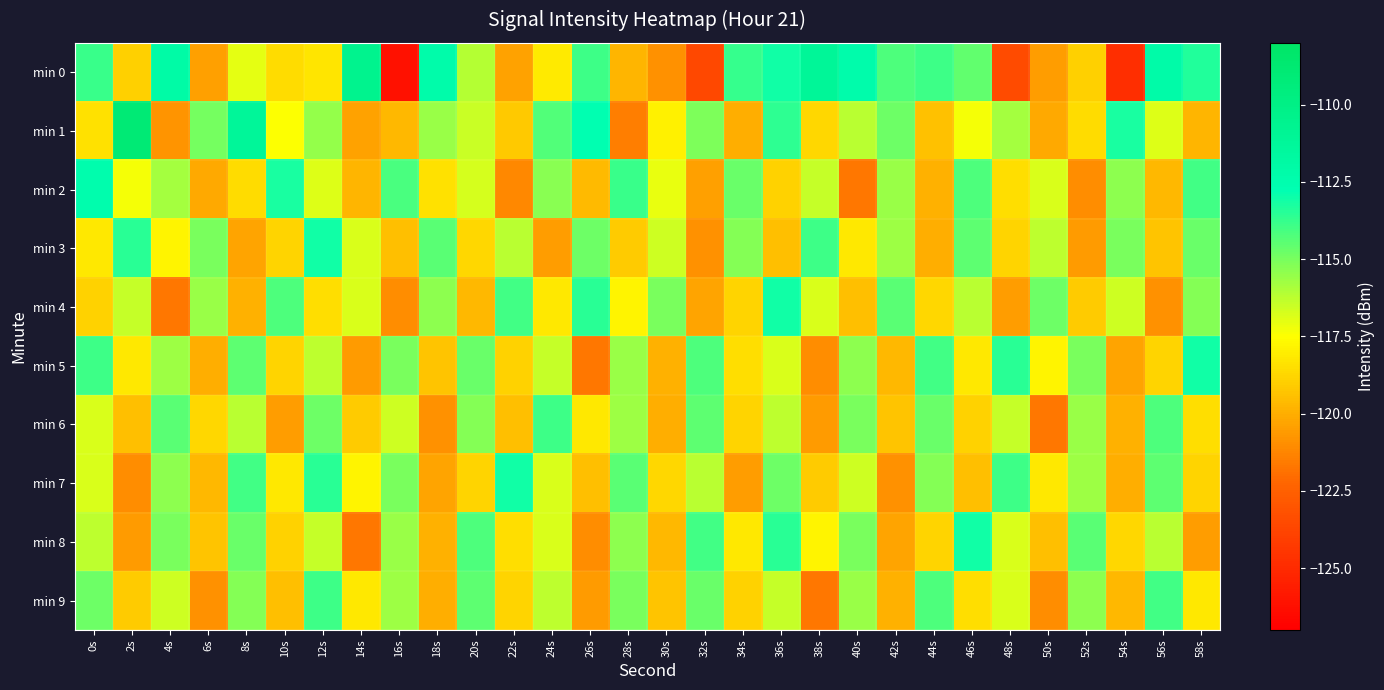

At which category is the sum across all series the highest?

36s